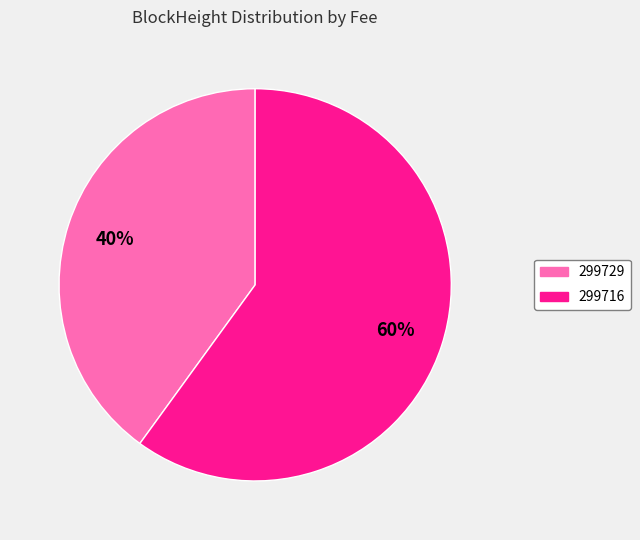

To the nearest percent, what percentage of the pie is 299729?

40%